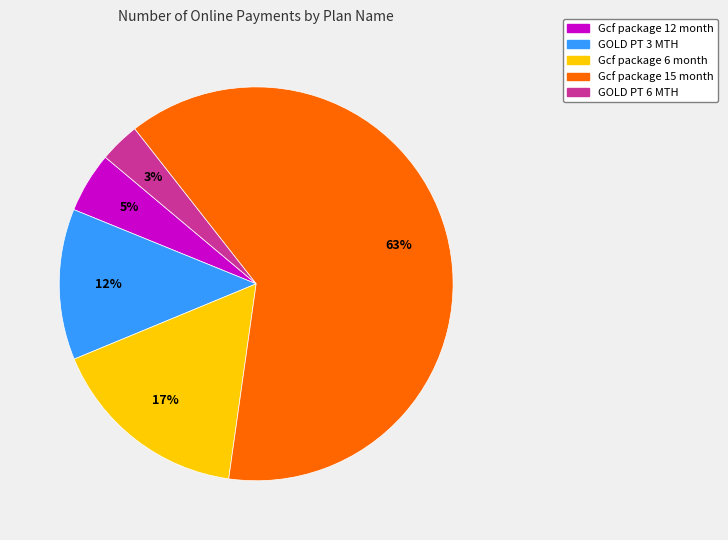

To the nearest percent, what percentage of the pie is Gcf package 15 month?

63%